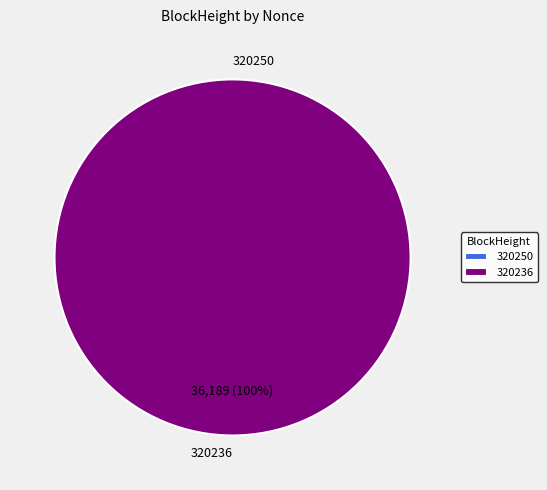

Is there any slice that represents more than half of the pie?

Yes